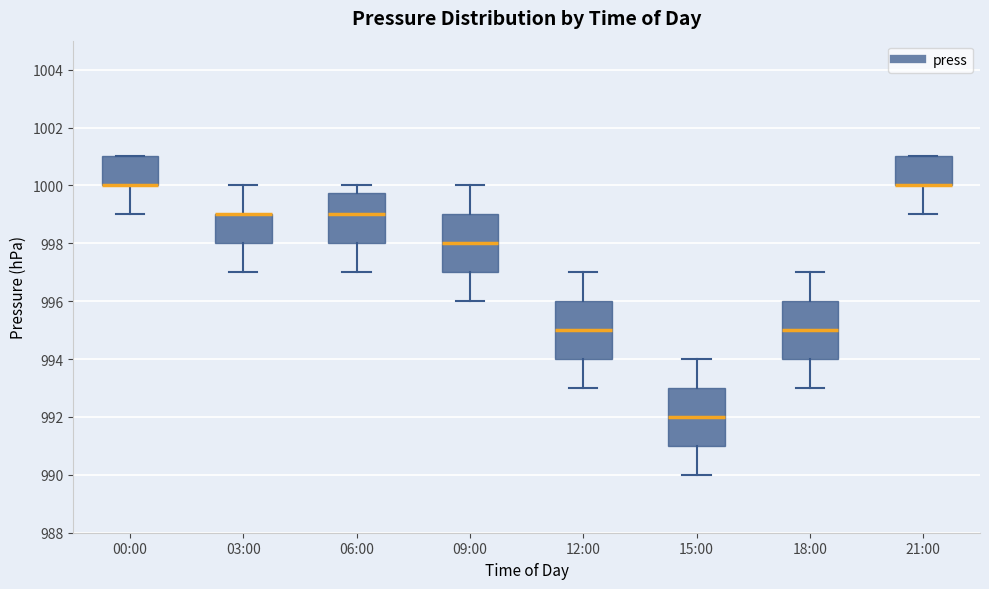

Where is the lower edge of the box for 18:00 on the y-axis? The values are not printed on the chart, so give them approximately, as read against the axis.

994.0